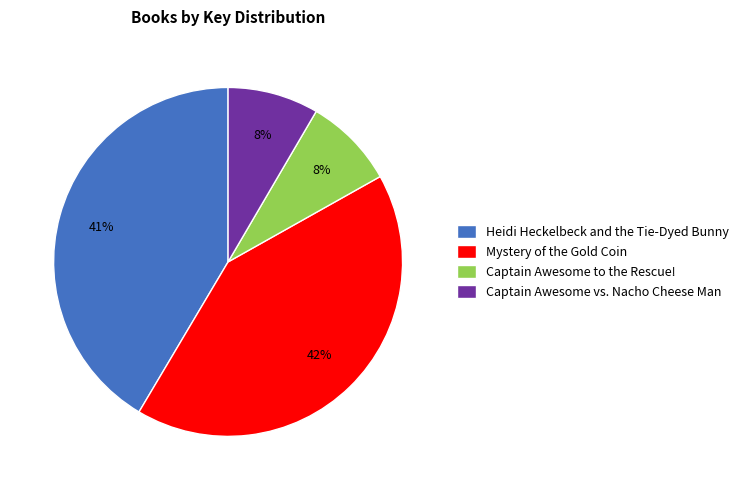

True or false: Heidi Heckelbeck and the Tie-Dyed Bunny accounts for 41% of the total.

True